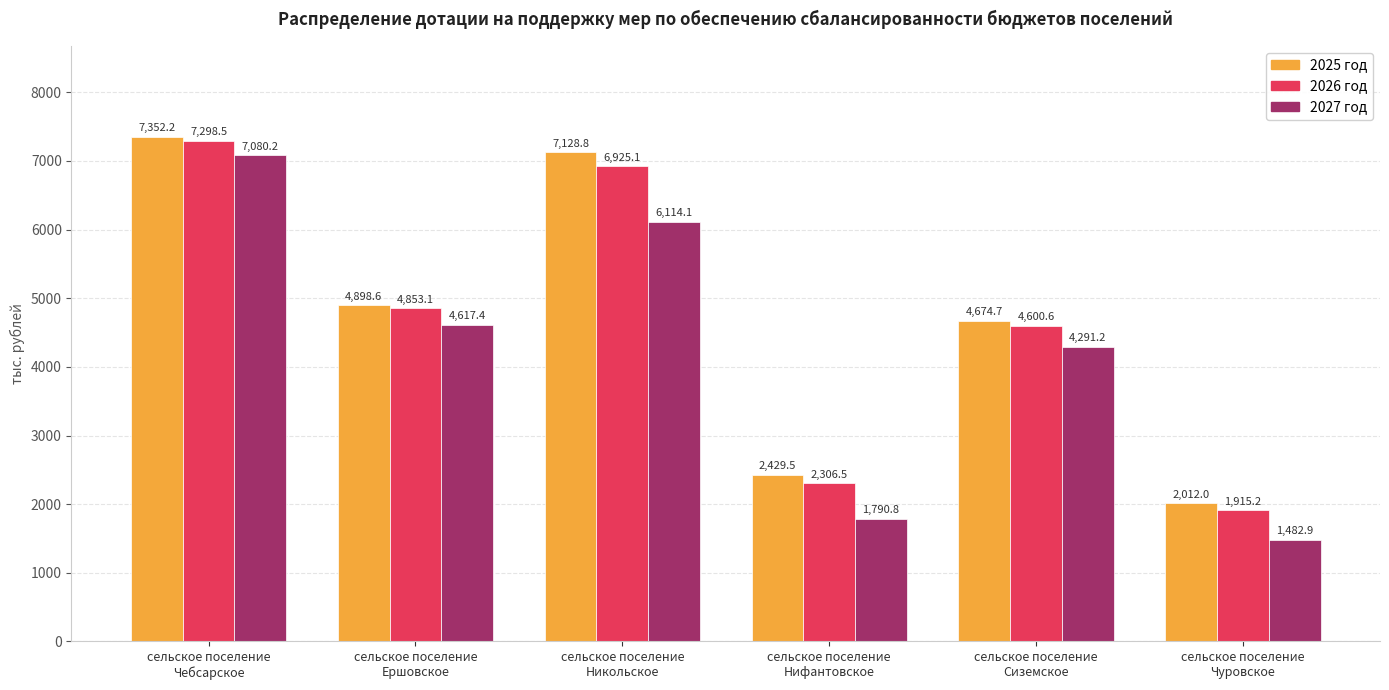

What is the minimum value for 2026 год?

1915.2